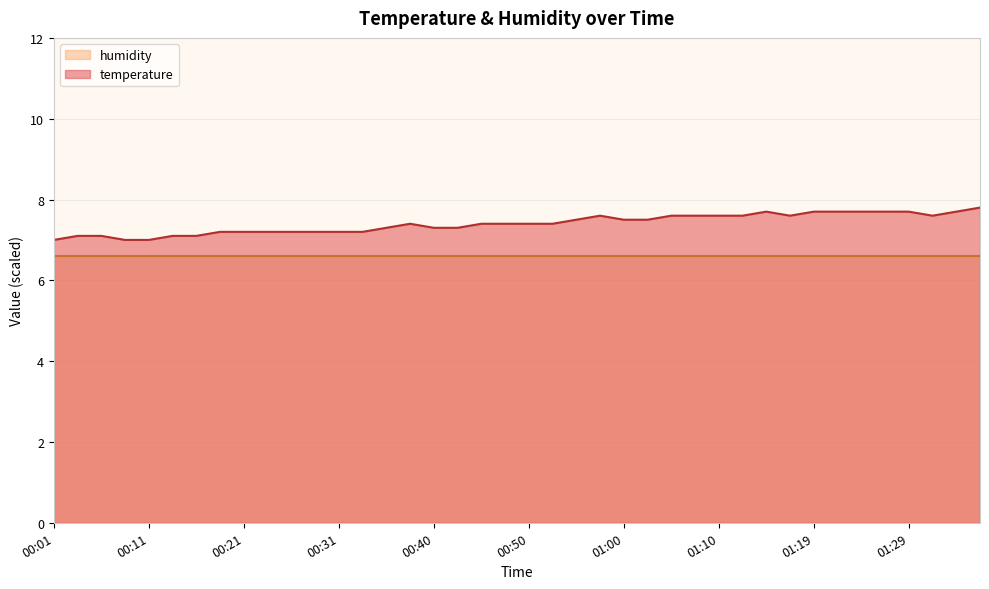

What is the change in value from 00:45 to 01:31?

+0.2